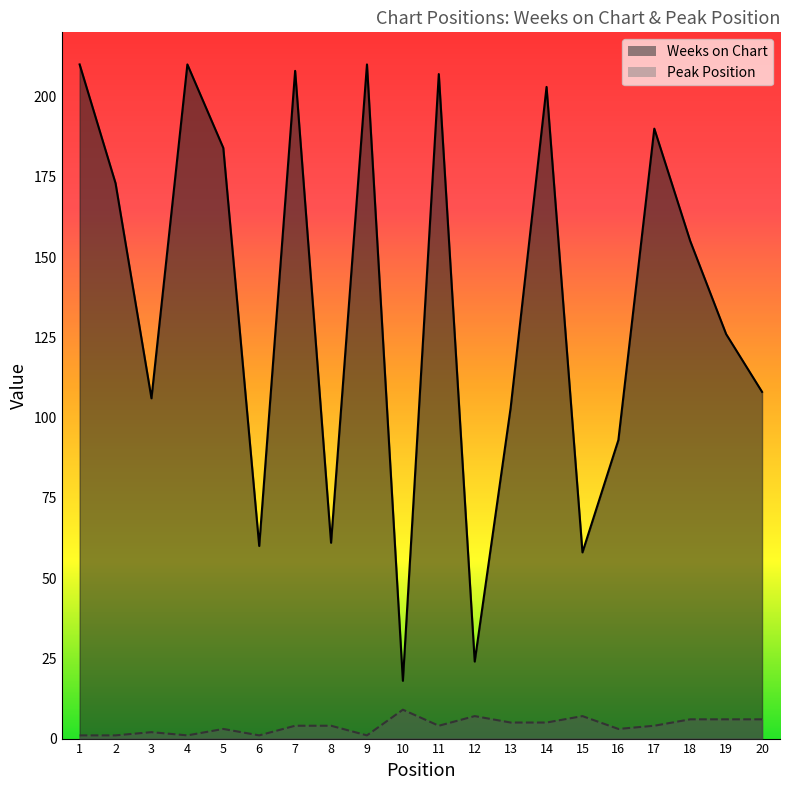

List the labels in order of Weeks on Chart value, smallest first.

10, 12, 15, 6, 8, 16, 13, 3, 20, 19, 18, 2, 5, 17, 14, 11, 7, 1, 4, 9